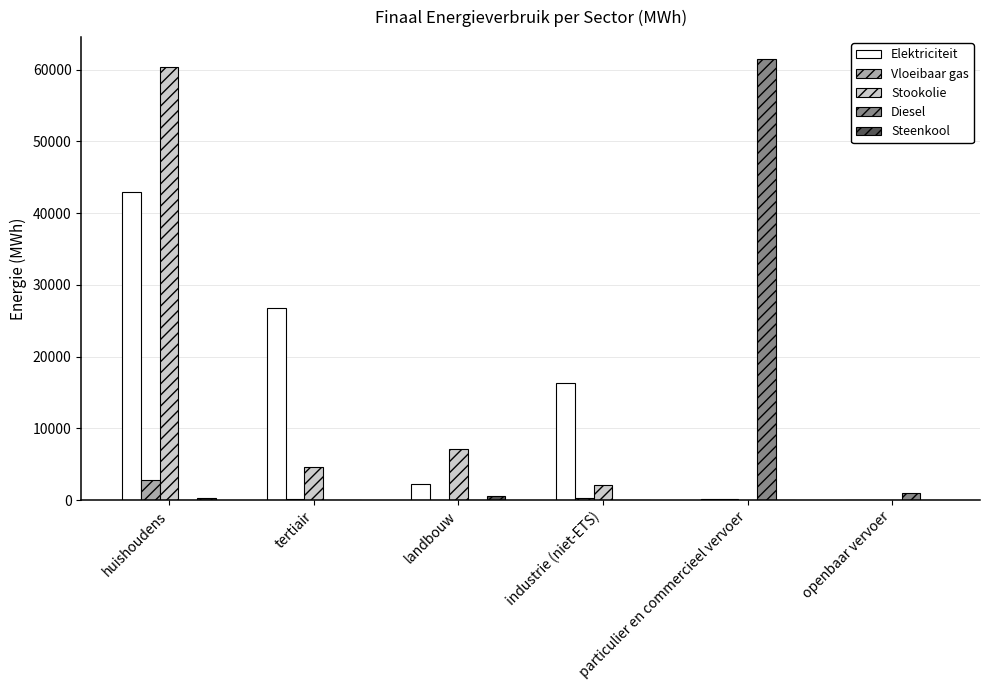

How many data points in Vloeibaar gas are above 147?

3